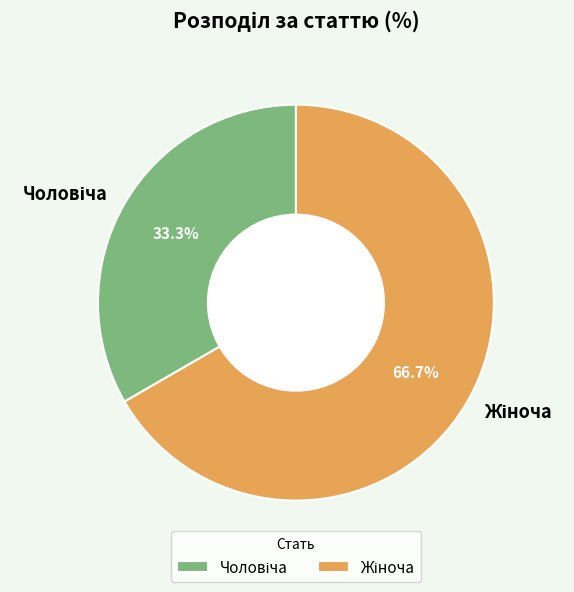

Does any single category account for the majority?

Yes